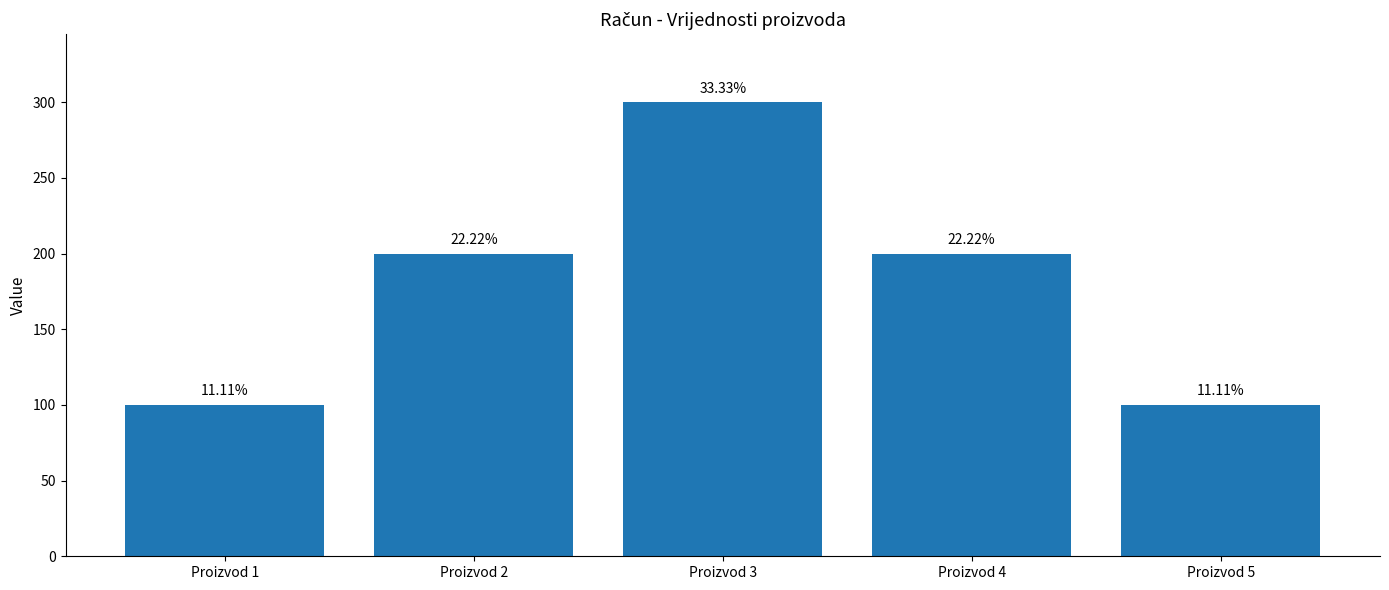

Are the bars horizontal?

No